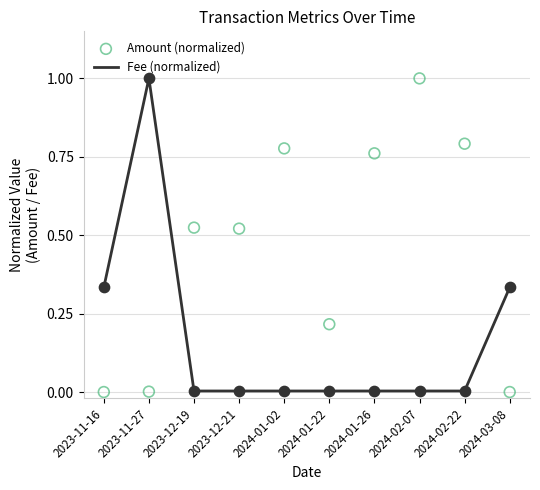

Which series contains the lowest Y value?

Amount (normalized)